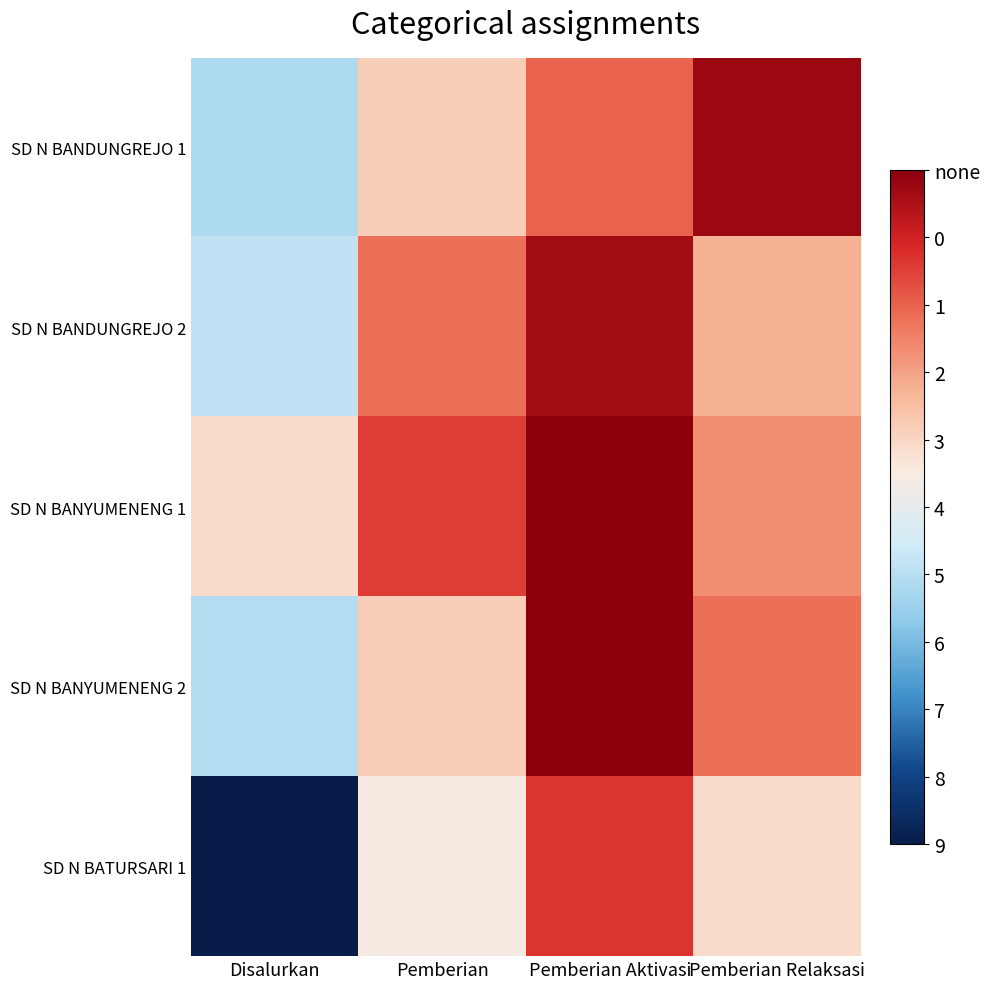

Rank the series by their maximum value, from lowest to highest.

SD N BANYUMENENG 1, SD N BANDUNGREJO 2, SD N BANYUMENENG 2, SD N BANDUNGREJO 1, SD N BATURSARI 1